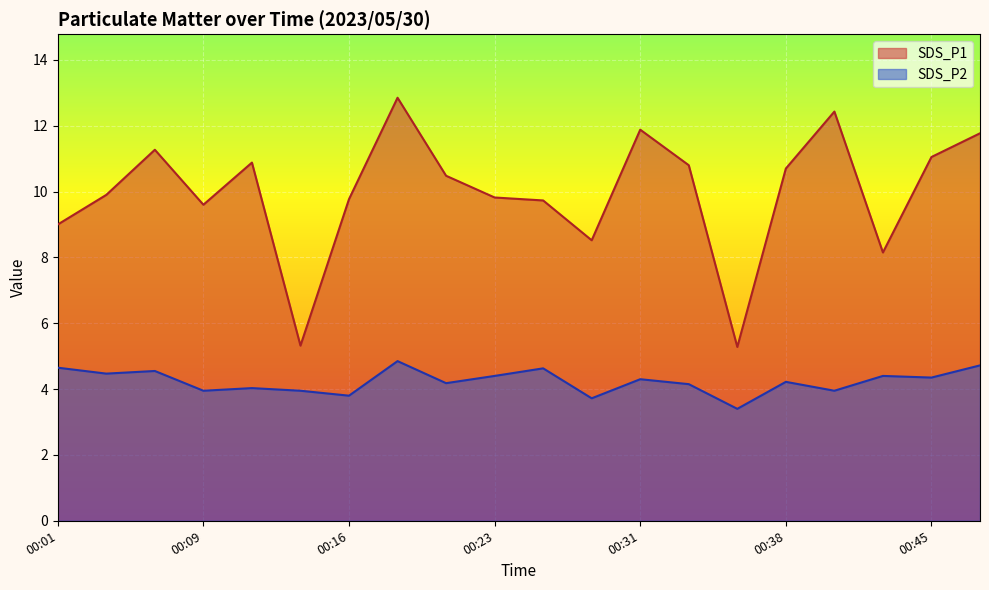

Reading left to right, list all the values displayed in this chart.

SDS_P1: 00:01=9.0	00:04=9.9	00:06=11.3	00:09=9.6	00:11=10.9	00:14=5.3	00:16=9.8	00:19=12.8	00:21=10.5	00:23=9.8	00:26=9.7	00:28=8.5	00:31=11.9	00:33=10.8	00:36=5.3	00:38=10.7	00:40=12.4	00:43=8.2	00:45=11.1	00:48=11.8
SDS_P2: 00:01=4.7	00:04=4.5	00:06=4.5	00:09=4.0	00:11=4.0	00:14=4.0	00:16=3.8	00:19=4.8	00:21=4.2	00:23=4.4	00:26=4.6	00:28=3.7	00:31=4.3	00:33=4.2	00:36=3.4	00:38=4.2	00:40=4.0	00:43=4.4	00:45=4.3	00:48=4.7